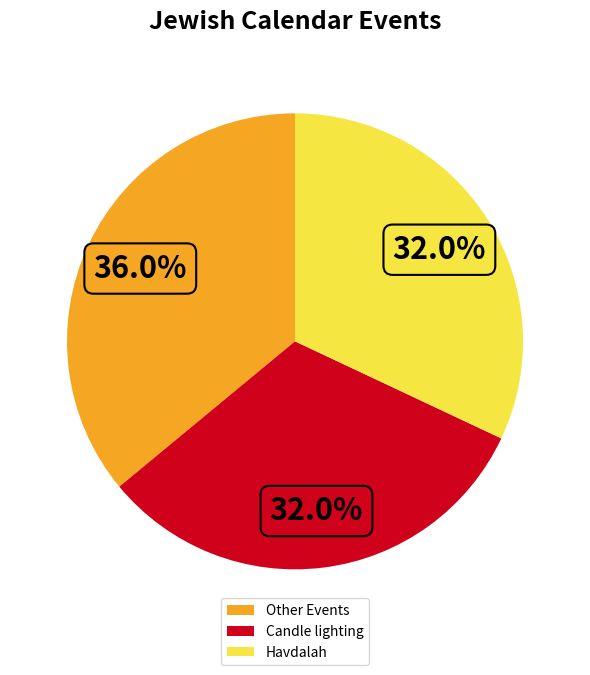

Is Candle lighting the majority of the pie?

No